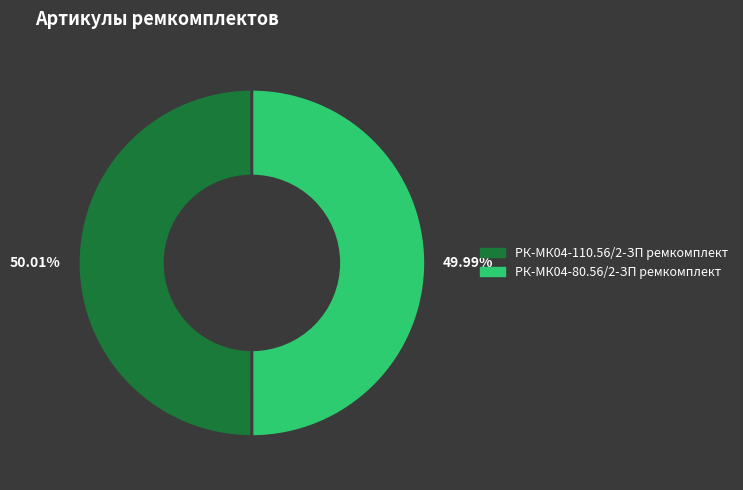

How many segments does this pie chart have?

2